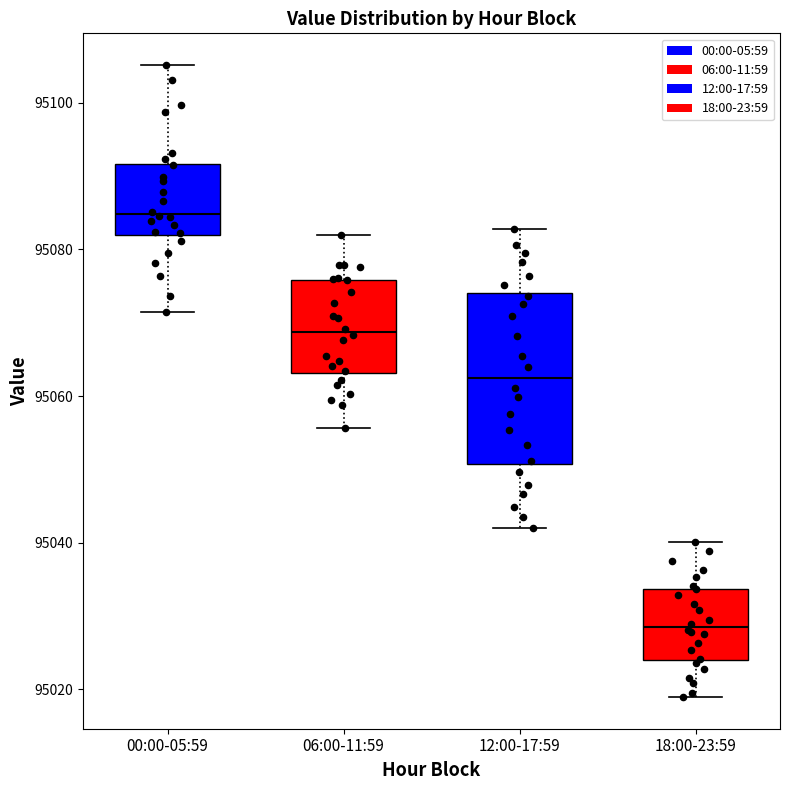

Where does the lower whisker of the box for 06:00-11:59 end on the y-axis? The values are not printed on the chart, so give them approximately, as read against the axis.

95056